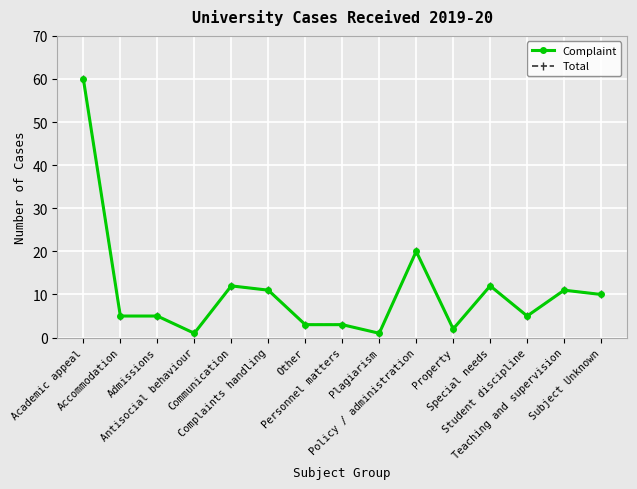

What is the label of the 12th point from the right?

Antisocial behaviour